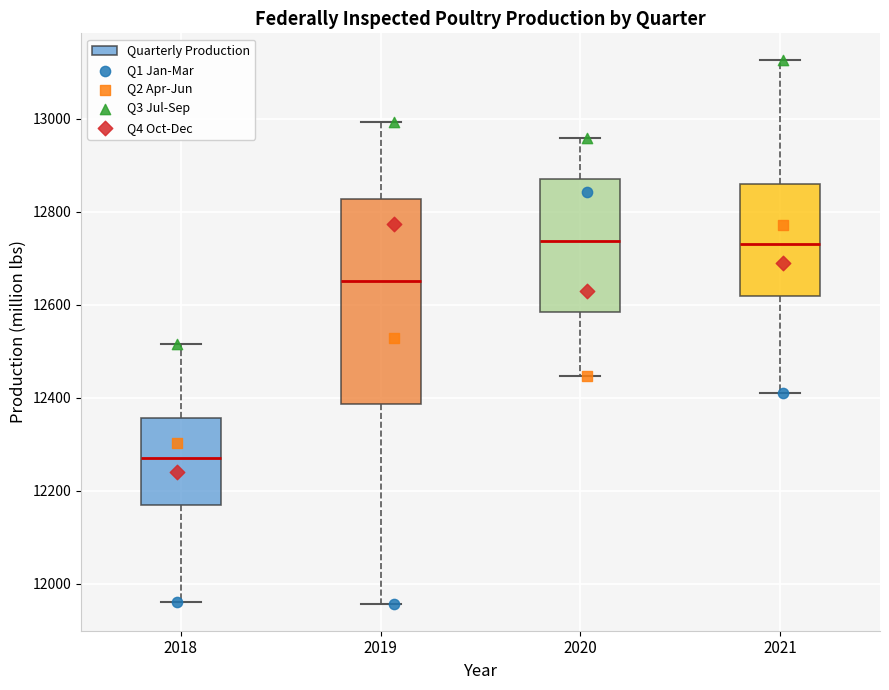

Where does the median line of the box at x = 2018 sit on the y-axis? The values are not printed on the chart, so give them approximately, as read against the axis.

12280